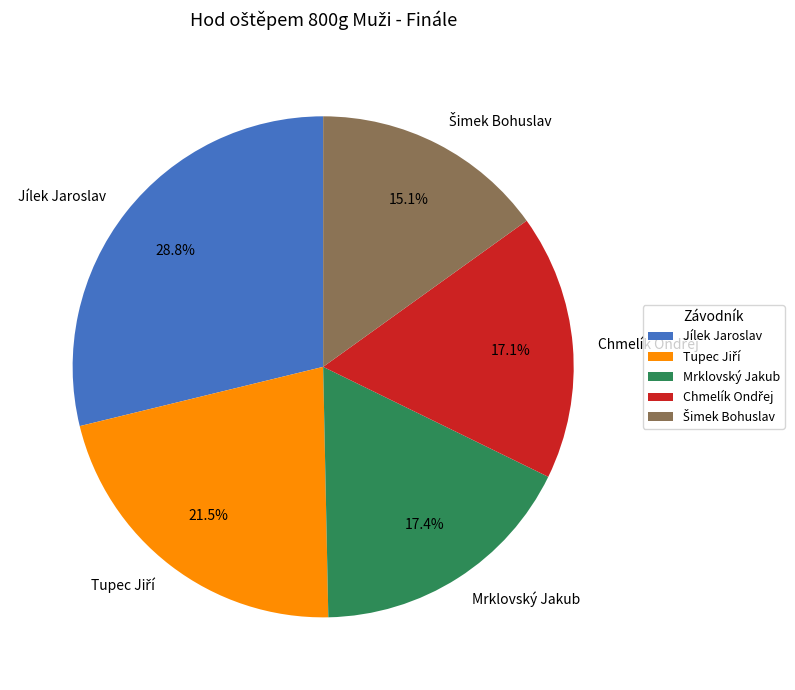

To the nearest percent, what is the difference between the Mrklovský Jakub and Jílek Jaroslav slice percentages?

11%